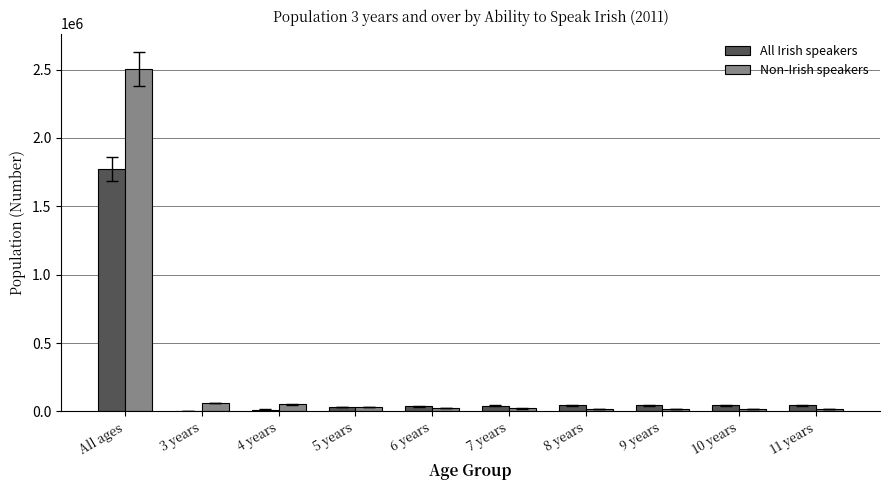

Is the value of Non-Irish speakers at All ages greater than the value of All Irish speakers at All ages?

Yes